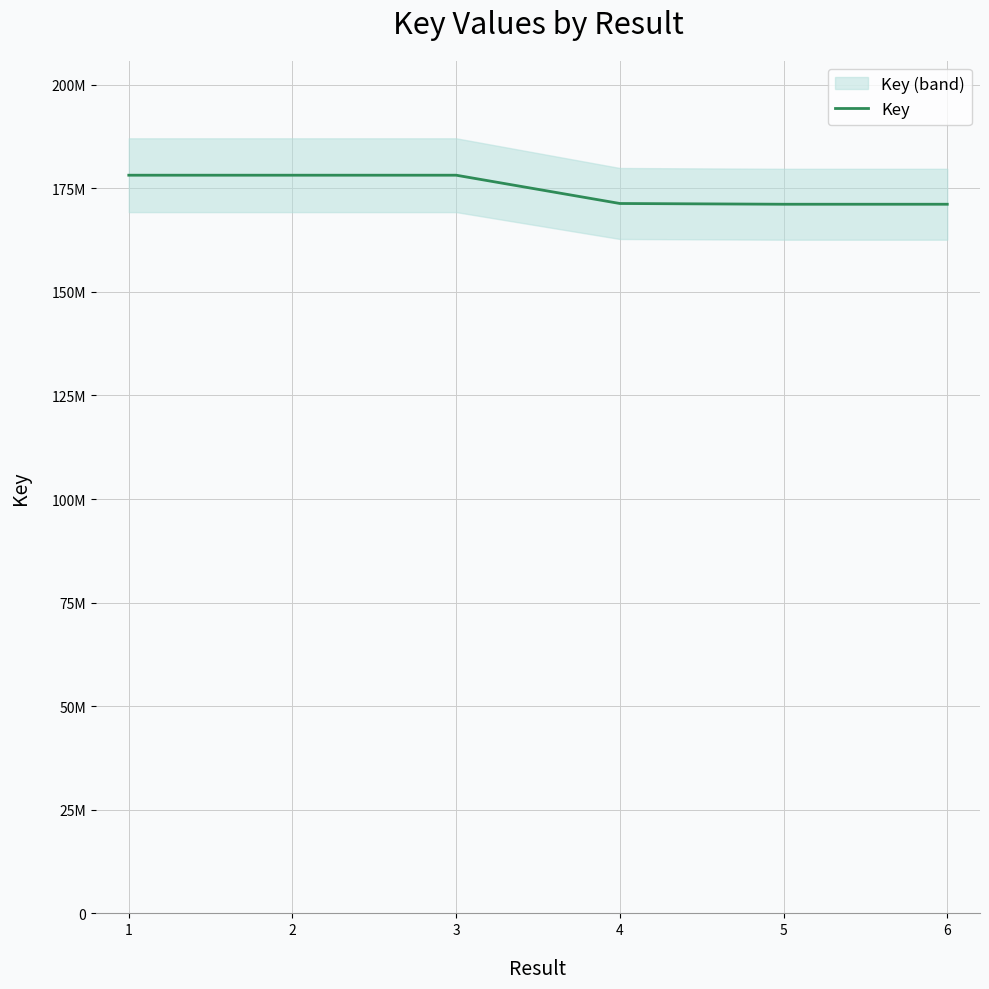

What is the approximate value at 3, to the nearest 50?

178133200